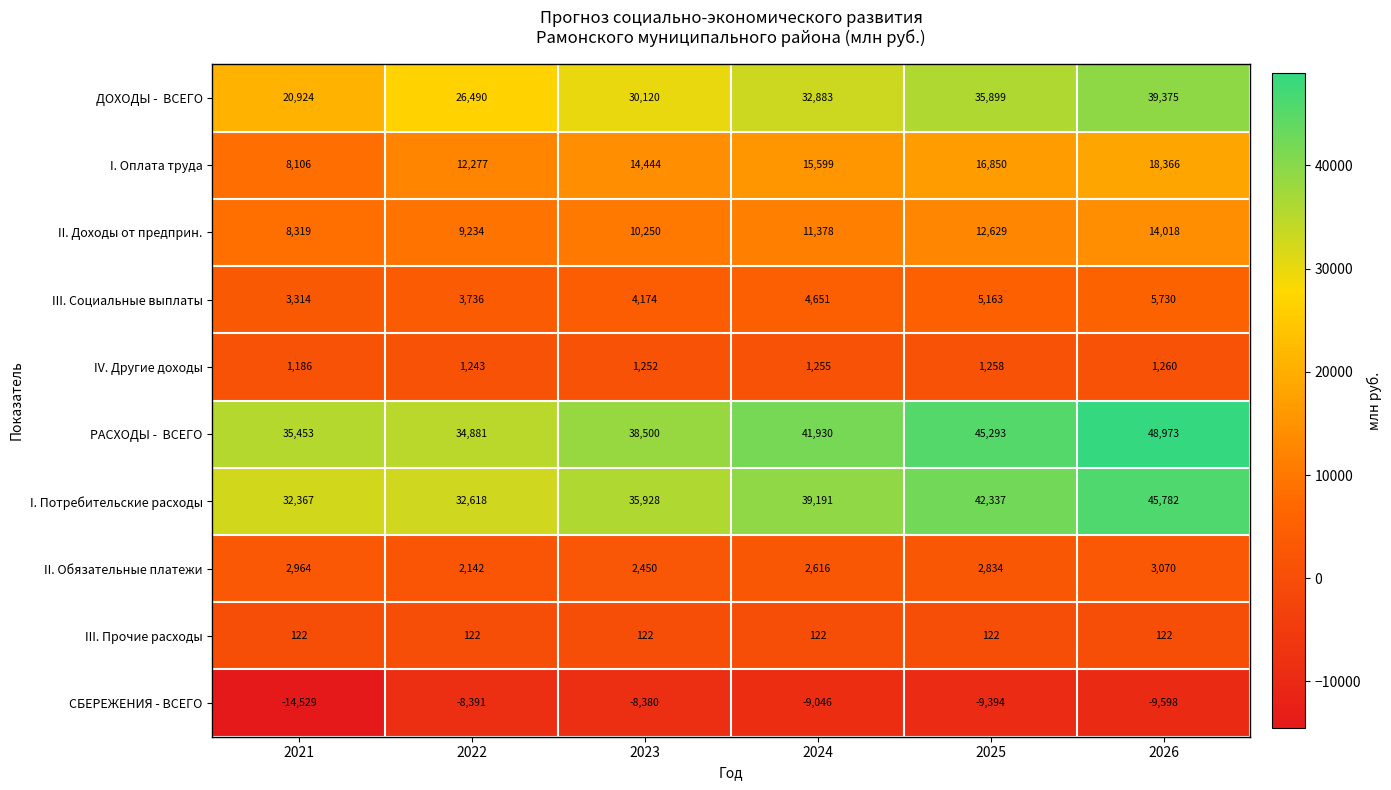

At which label does I. Оплата труда reach its minimum?

2021